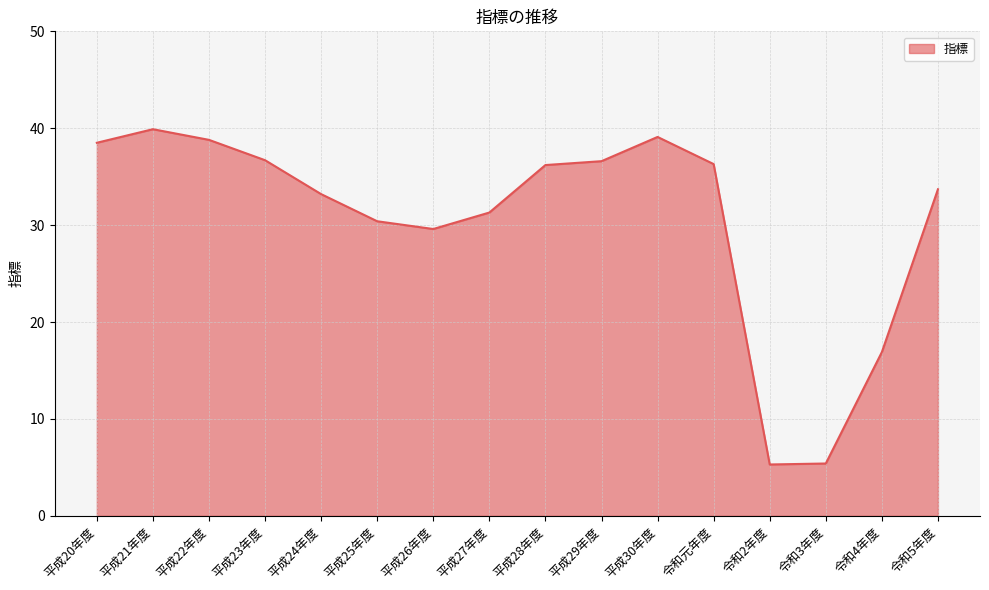

Which category has the highest value across all series?

平成21年度